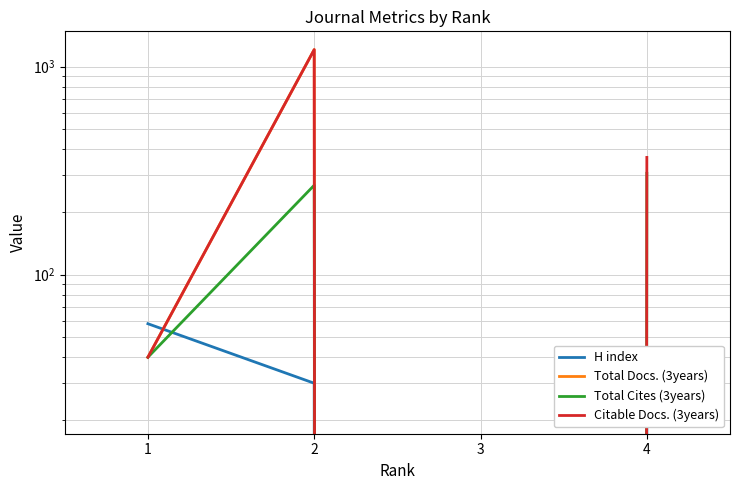

Where is the first local minimum for H index?

3